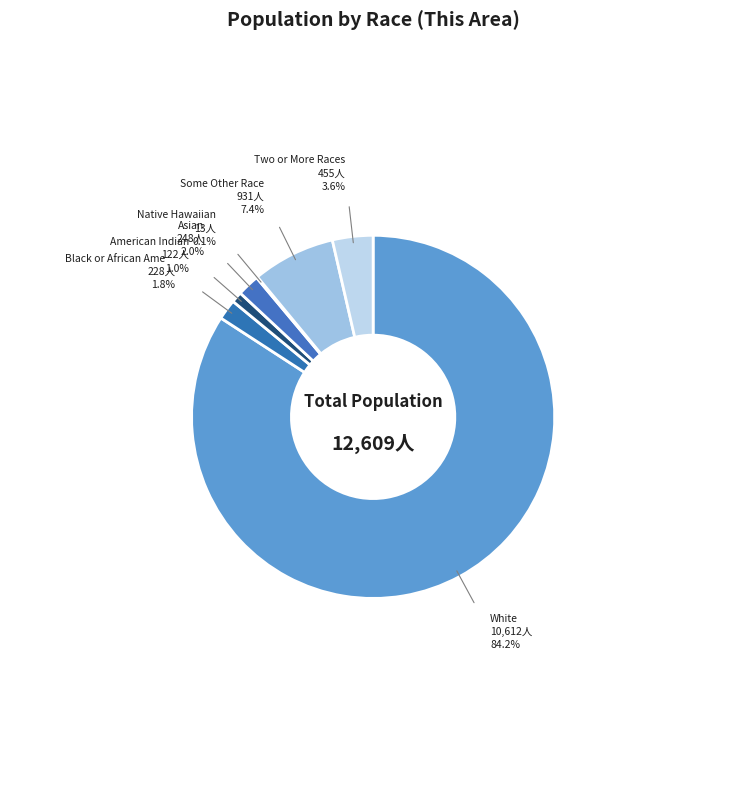

Does any single category account for the majority?

Yes